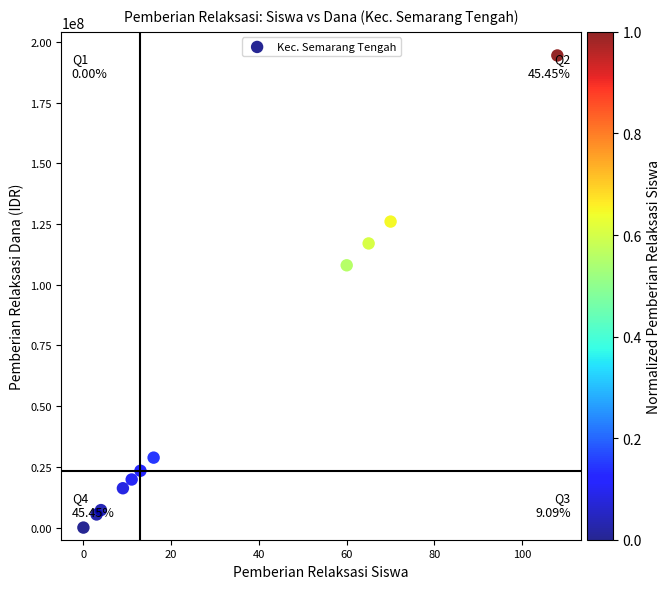

What Y value in the scatter plot is closest to 97200000?

108000000